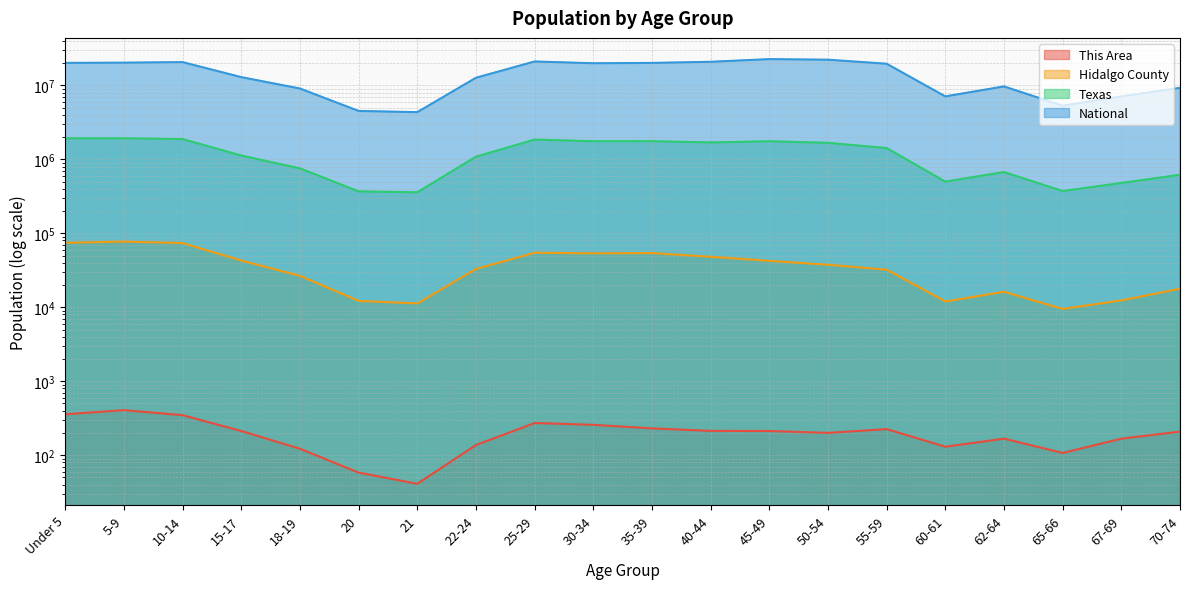

What position from the left is 10-14?

3